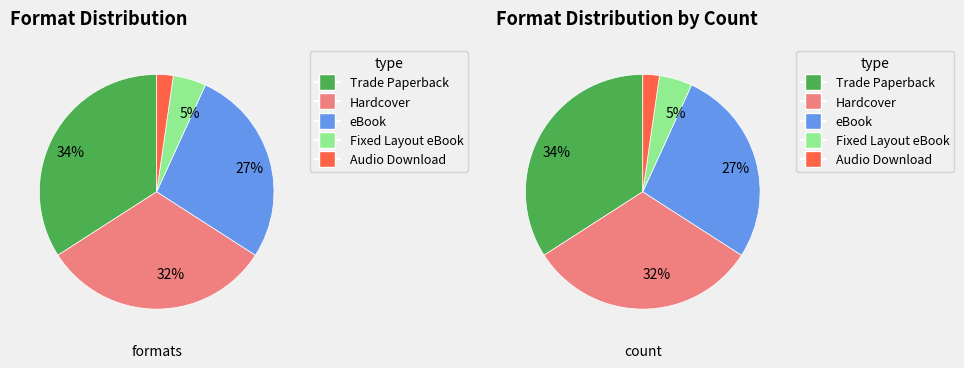

Which slice is the smallest?

Audio Download